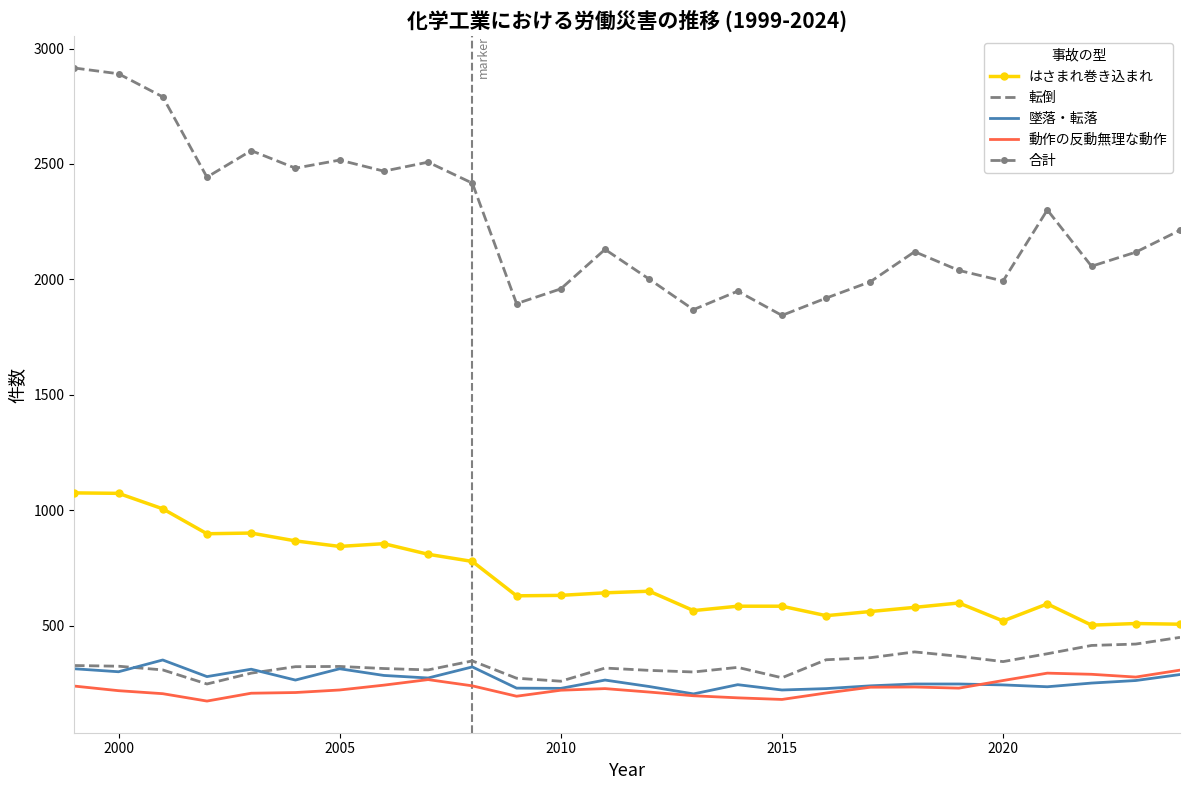

Which series has the largest total across all categories?

合計